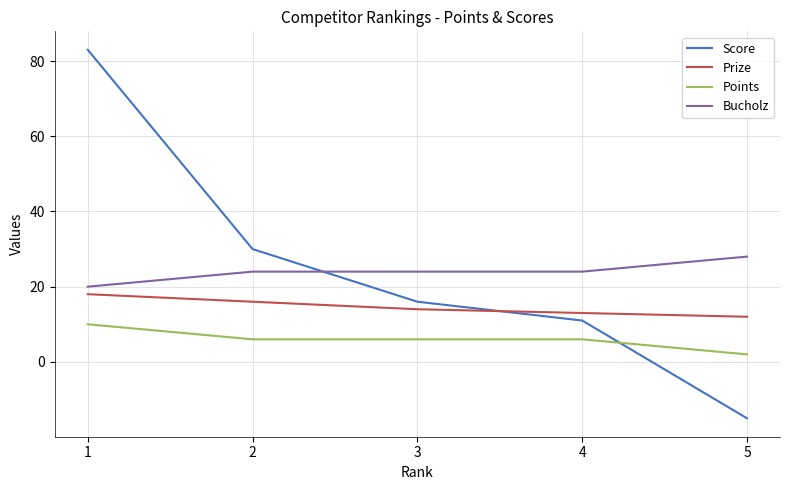

Is the value of Points at 2 greater than the value of Score at 1?

No